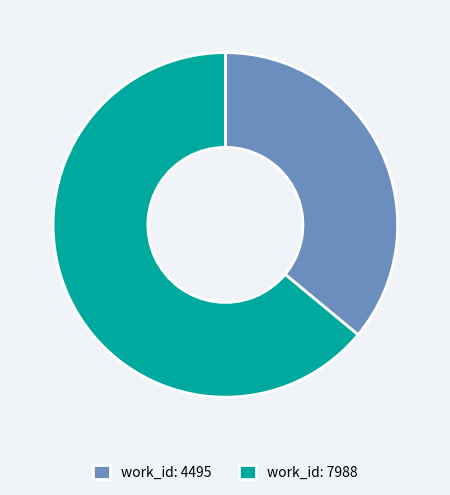

The work_id: 4495 slice represents 51% of the pie. True or false?

False